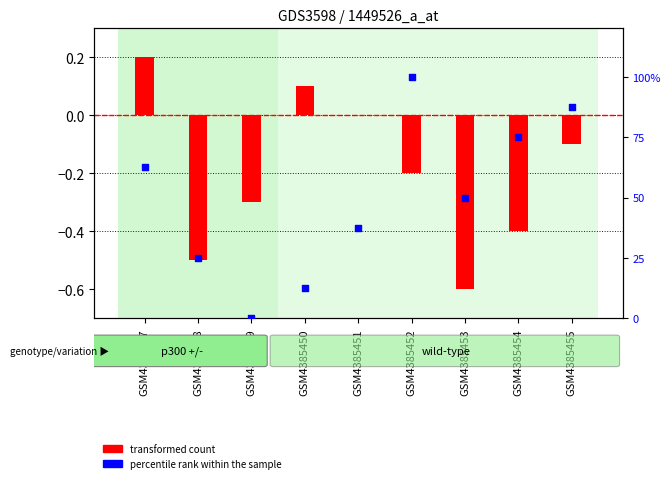

At which category is the sum across all series the highest?

GSM4385452